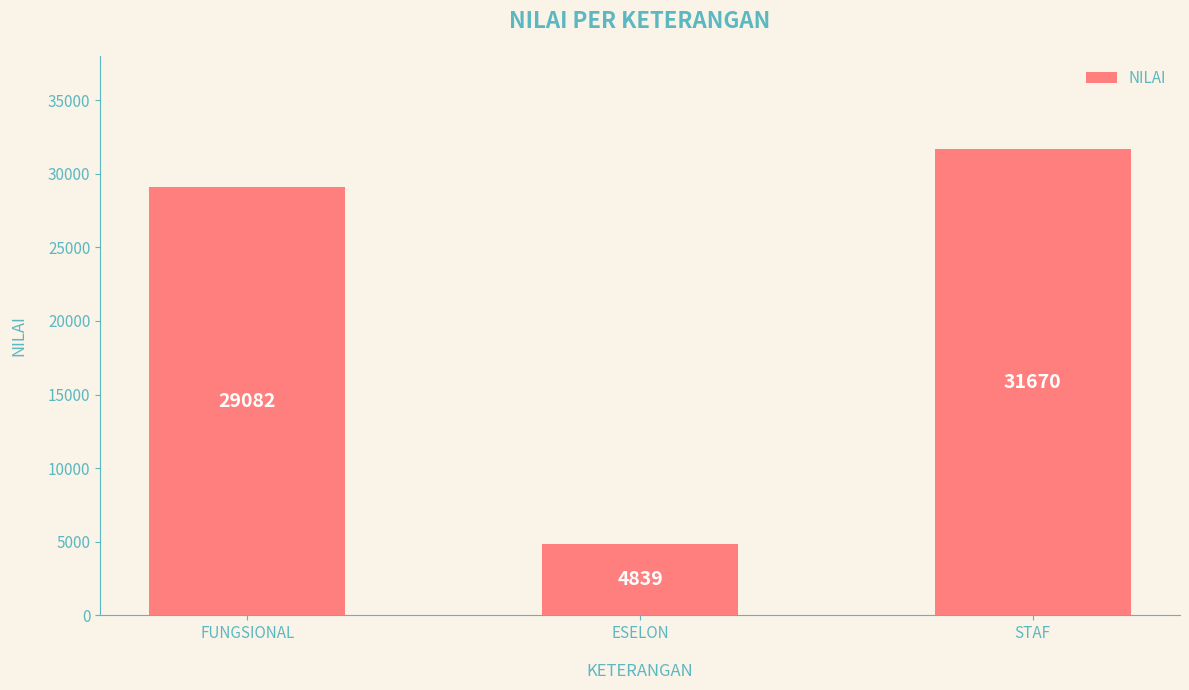

List the labels in order of value, smallest first.

ESELON, FUNGSIONAL, STAF